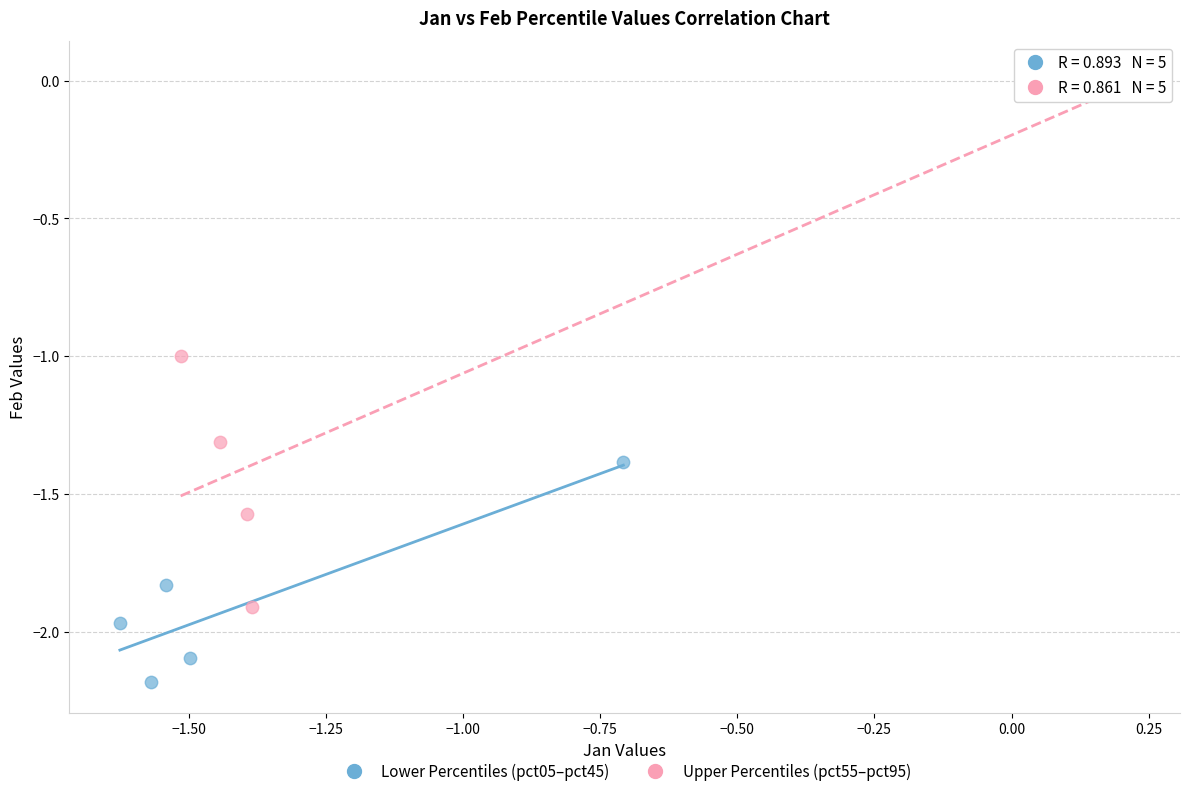

Which series reaches the maximum Y coordinate?

Upper Percentiles (pct55–pct95)